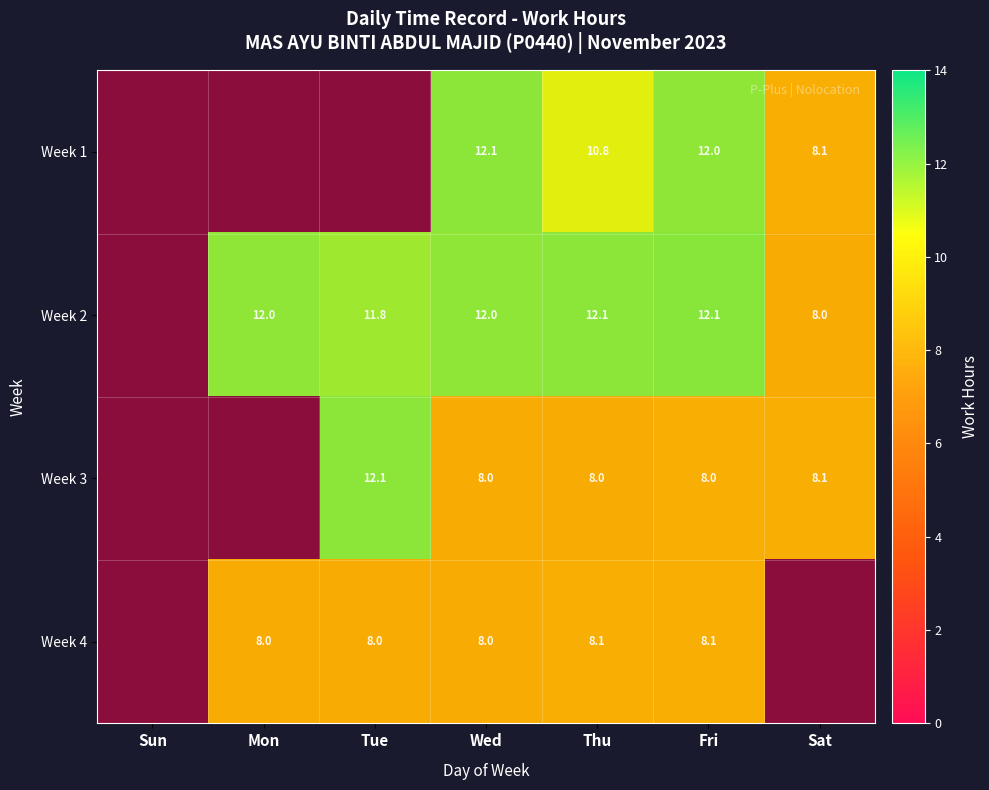

What is the approximate value of Week 2 at Mon?

12.0